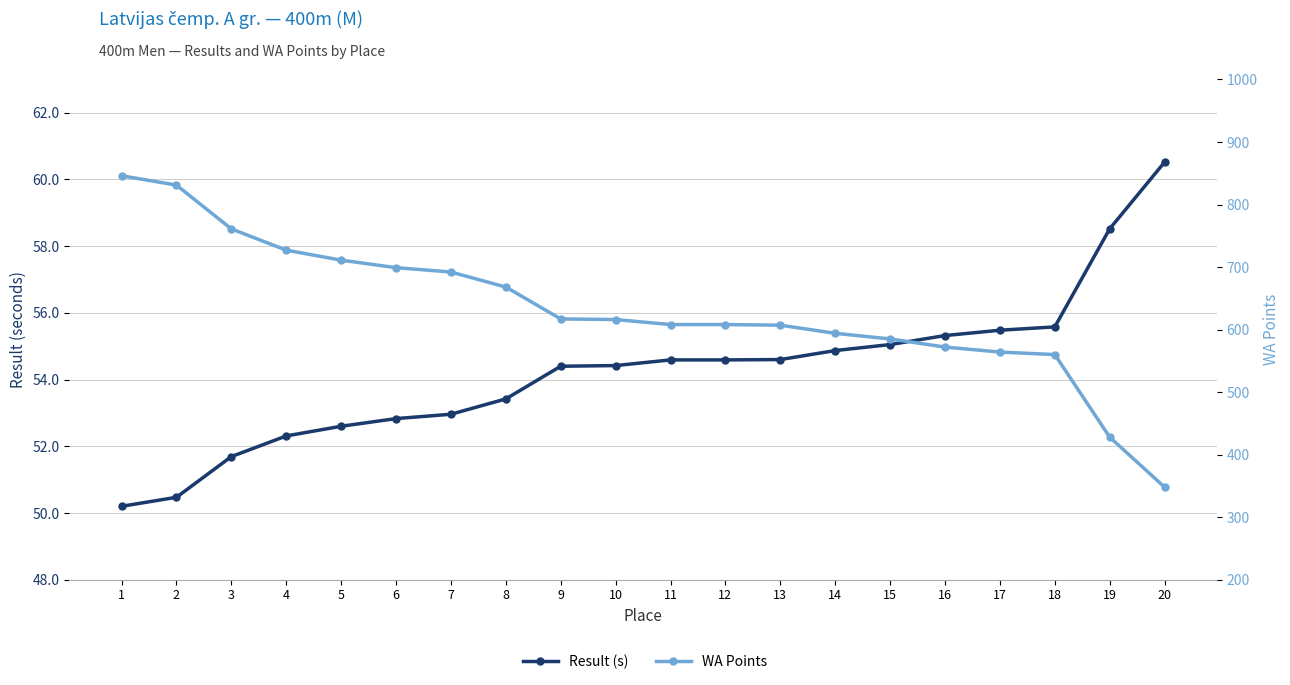

What is the total value across all series at 14?

648.9